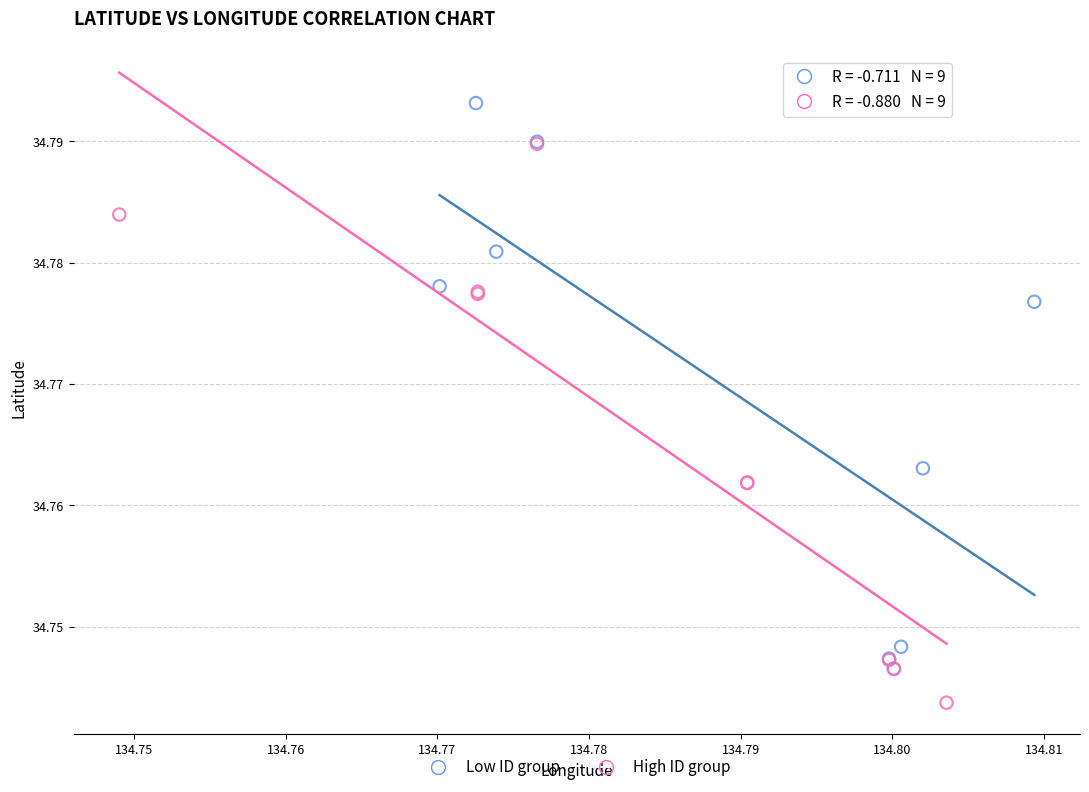

Which series reaches the minimum Y coordinate?

High ID group